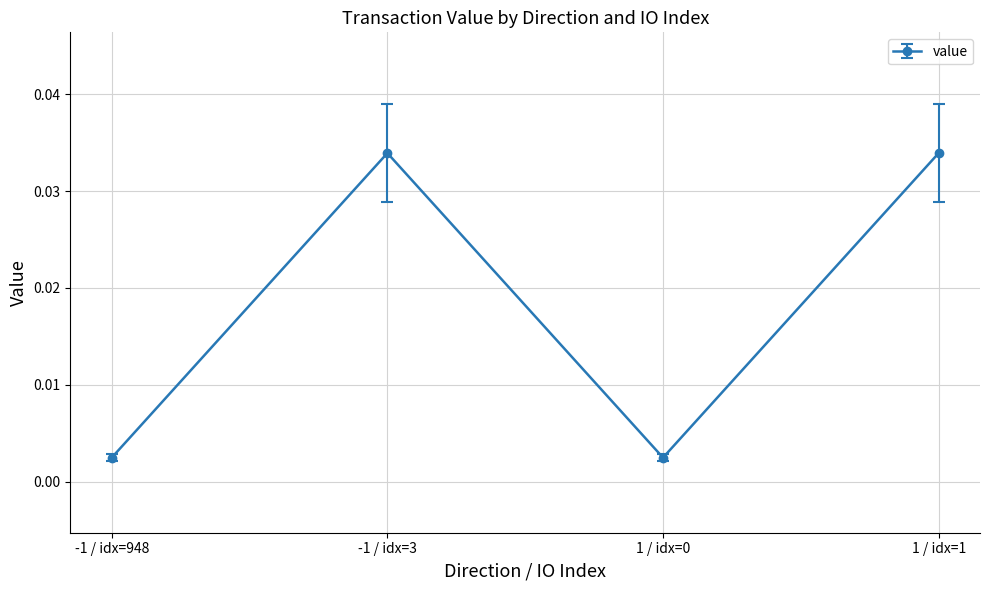

Where is the first local maximum?

-1 / idx=3